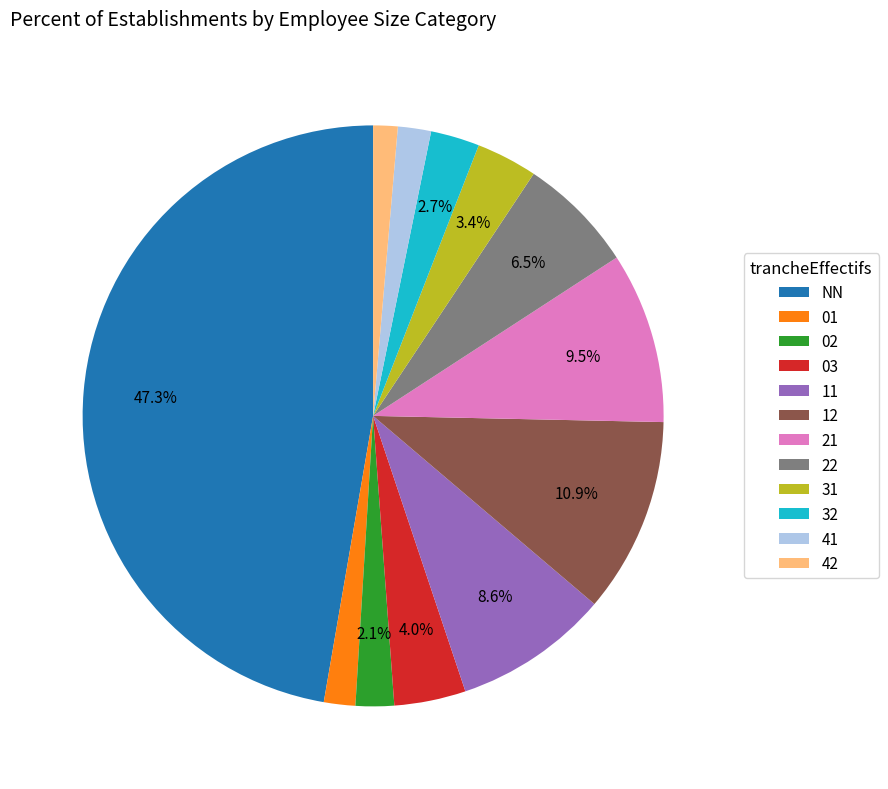

Which has a higher value, 42 or NN?

NN